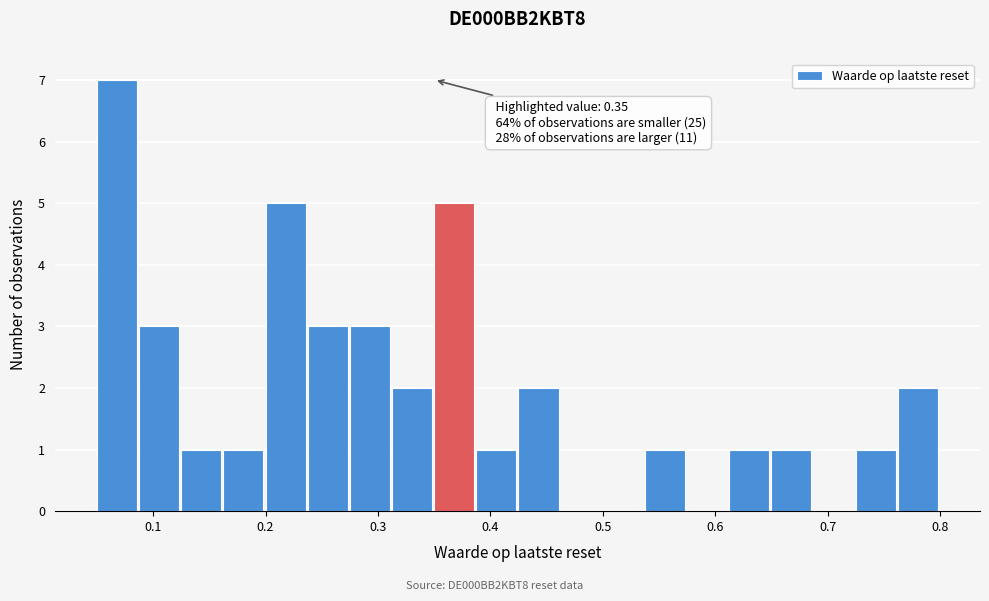

Read against the x-axis, roughly where is the centre of the tallest bar?

0.07